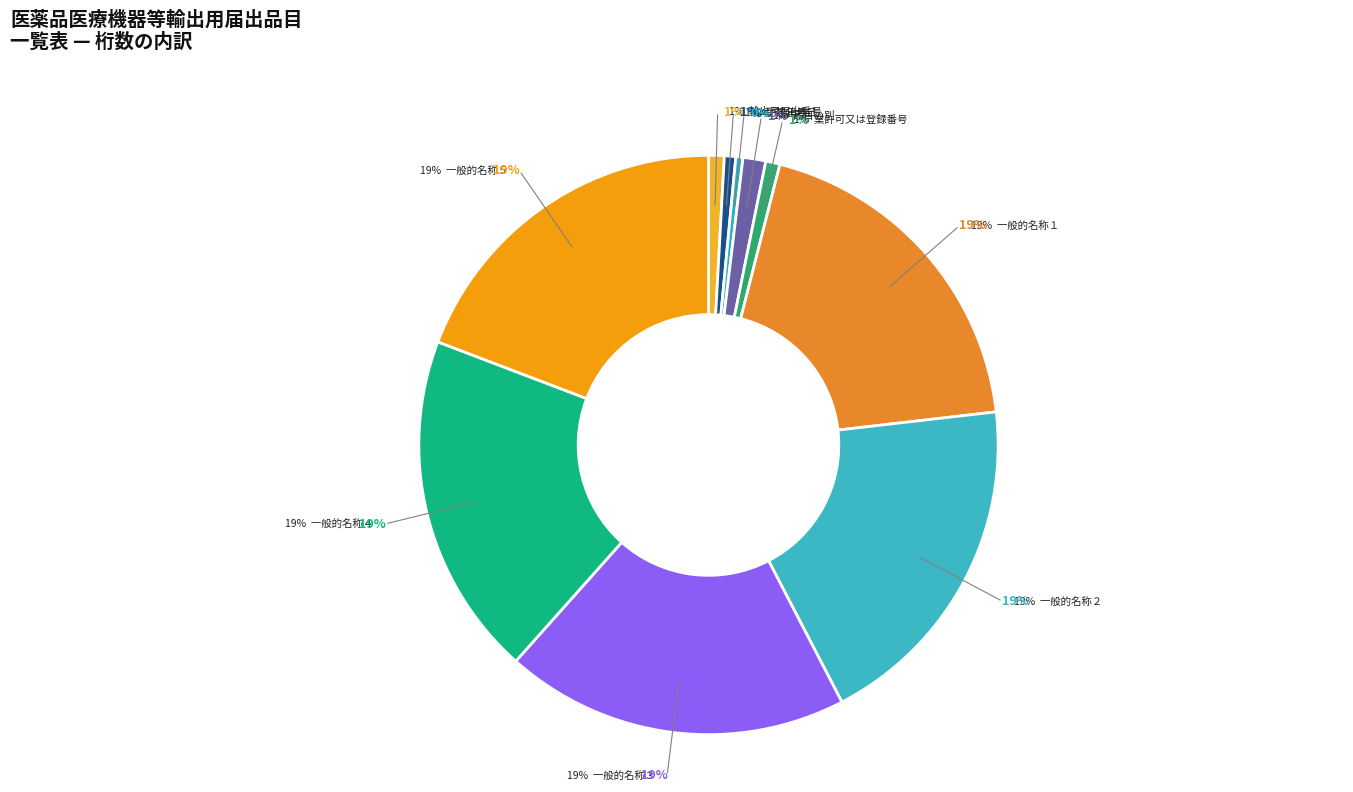

Which has a higher value, 一般的名称２ (j, 242) or 一般的名称３ (j, 242)?

一般的名称３ (j, 242)